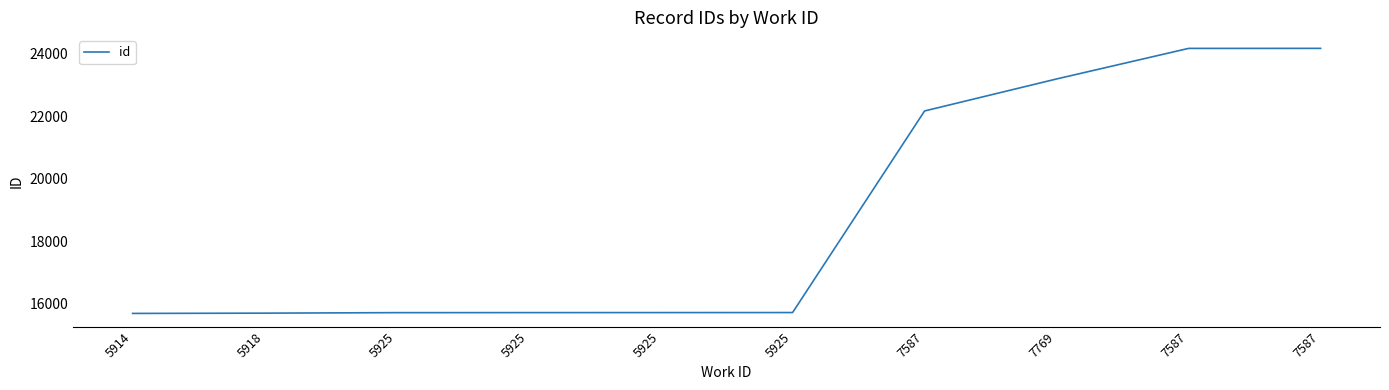

Is this an area chart (filled region under the line)?

No